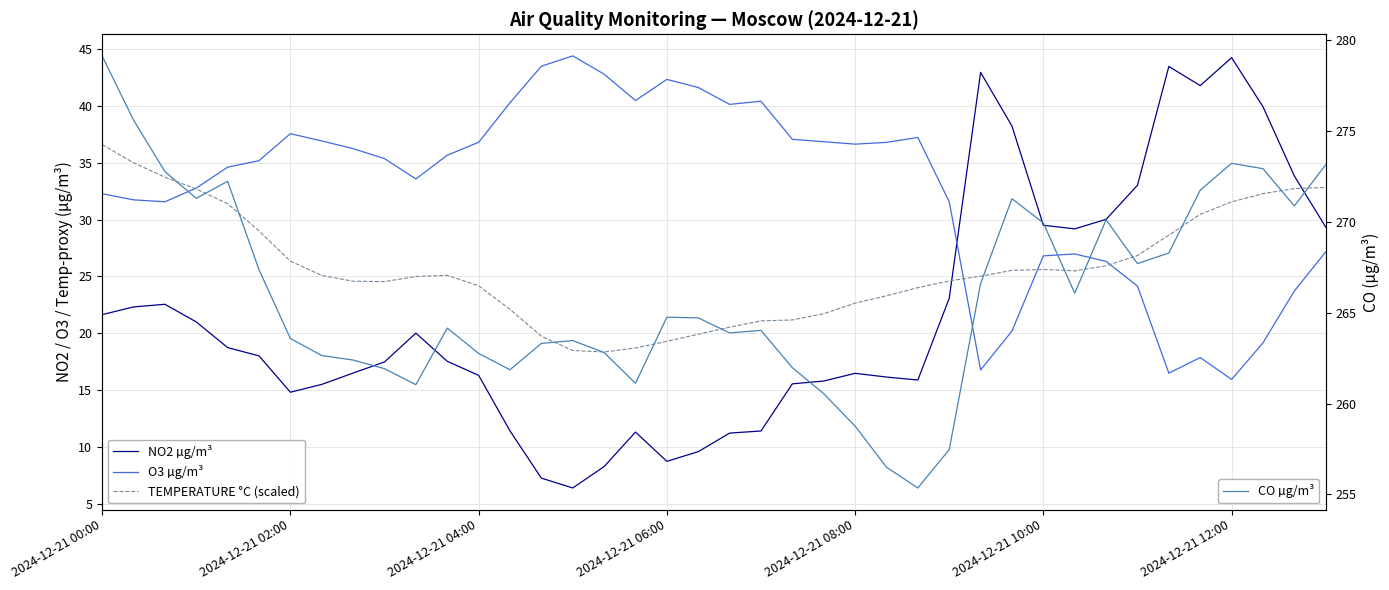

The CO µg/m³ series shows 341.5 at 25. True or false?

False